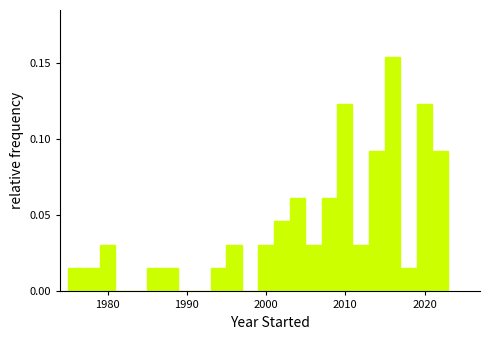

Read against the x-axis, roughly where is the centre of the tallest bar?

2016